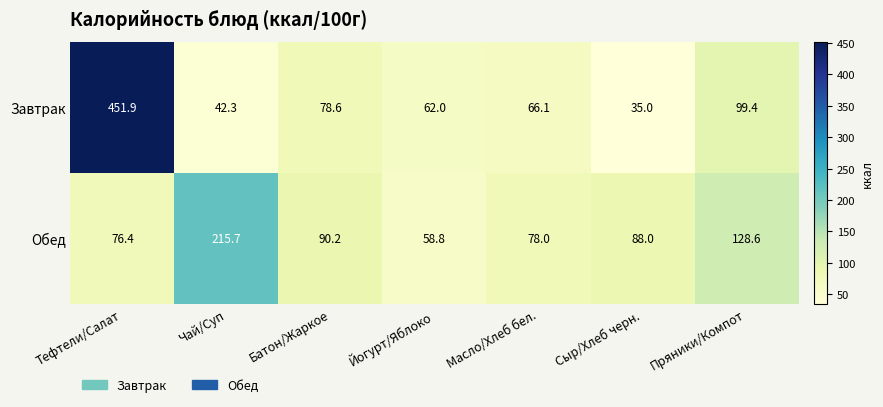

Rank the series by their maximum value, from highest to lowest.

Завтрак, Обед